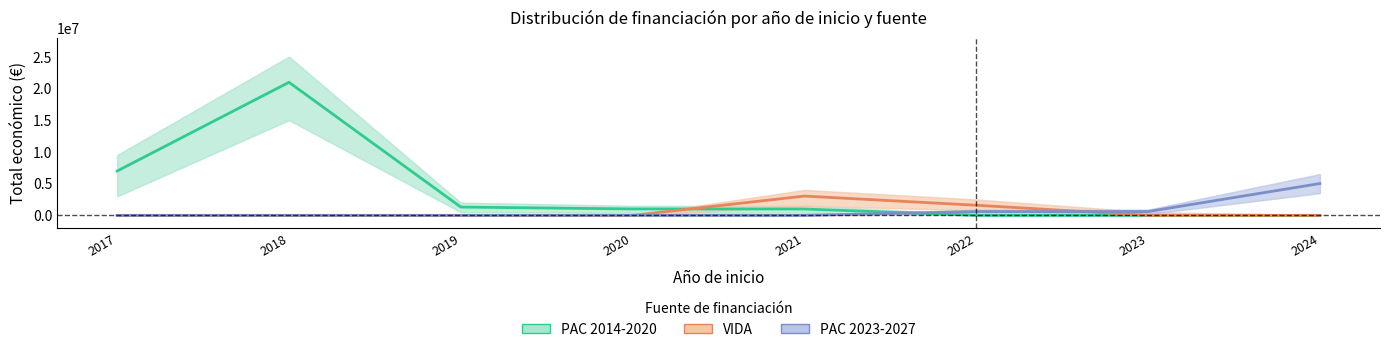

What is the average value of the VIDA series?

578751